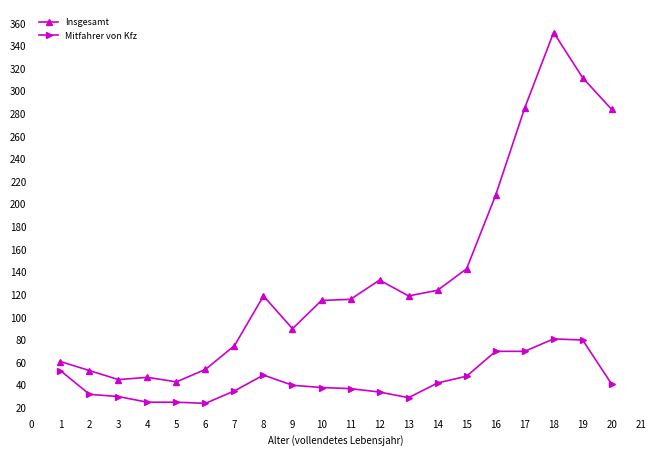

What is the minimum value for Insgesamt?

43